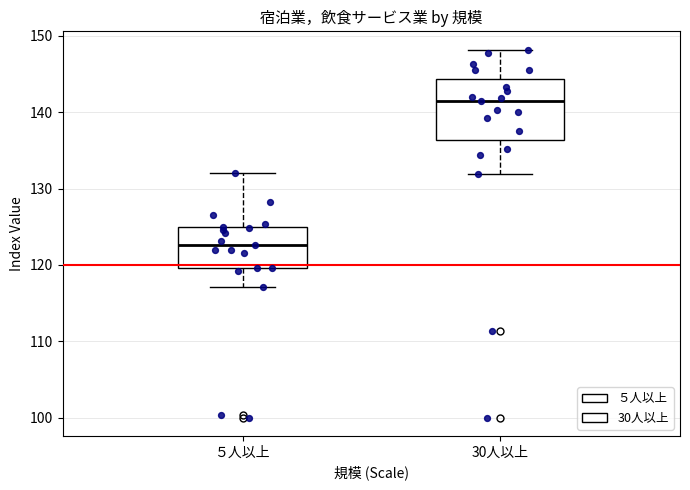

Where is the upper edge of the box for ５人以上 on the y-axis? The values are not printed on the chart, so give them approximately, as read against the axis.

125